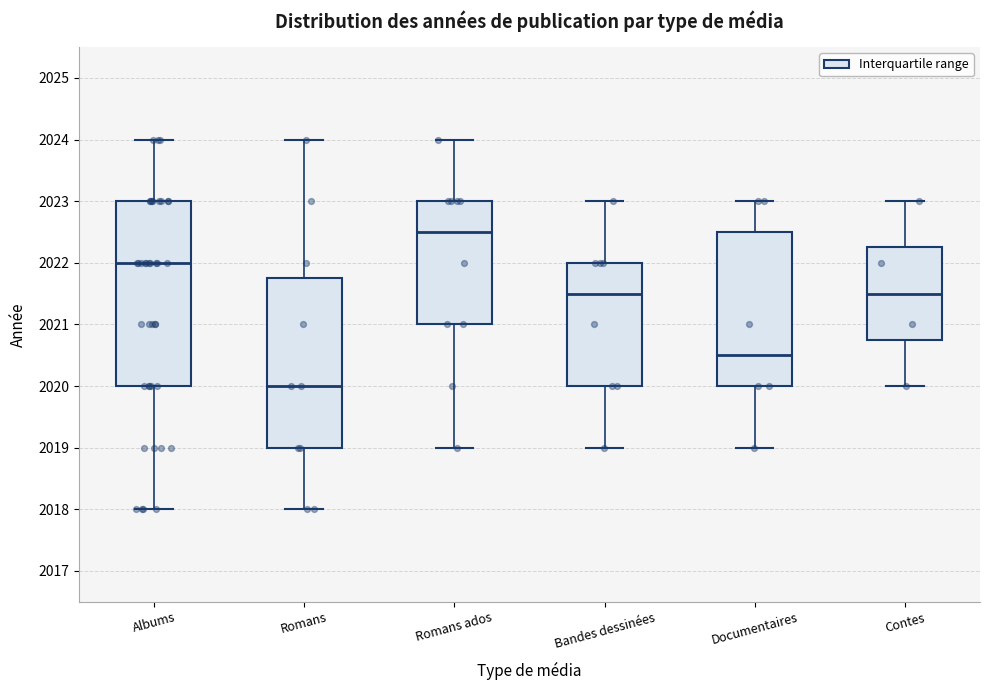

Where does the upper whisker of the box for Contes end on the y-axis? The values are not printed on the chart, so give them approximately, as read against the axis.

2023.0